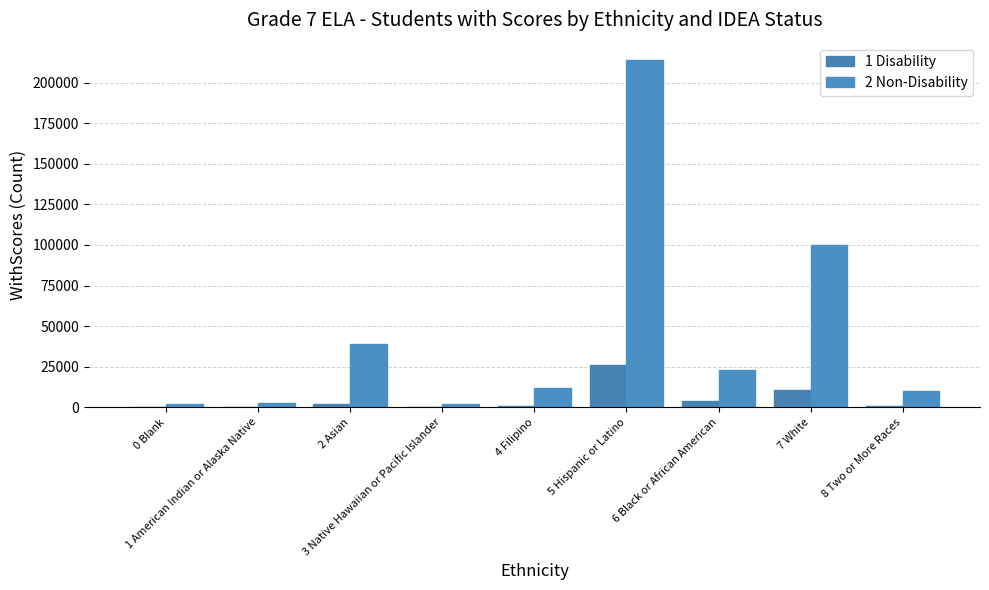

How many series are shown in this chart?

2